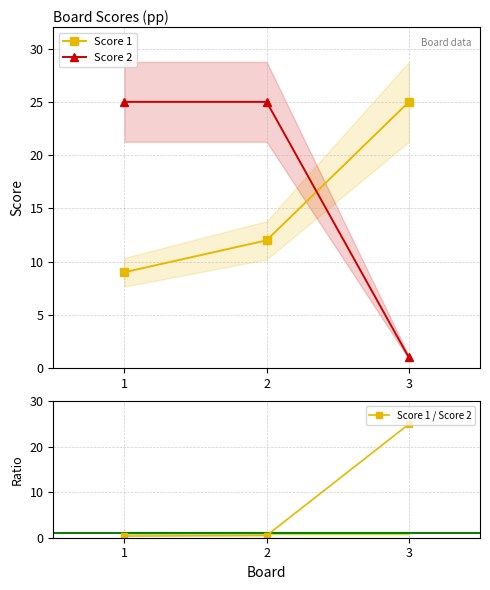

Which series has the widest spread of values?

Score 1 / Score 2